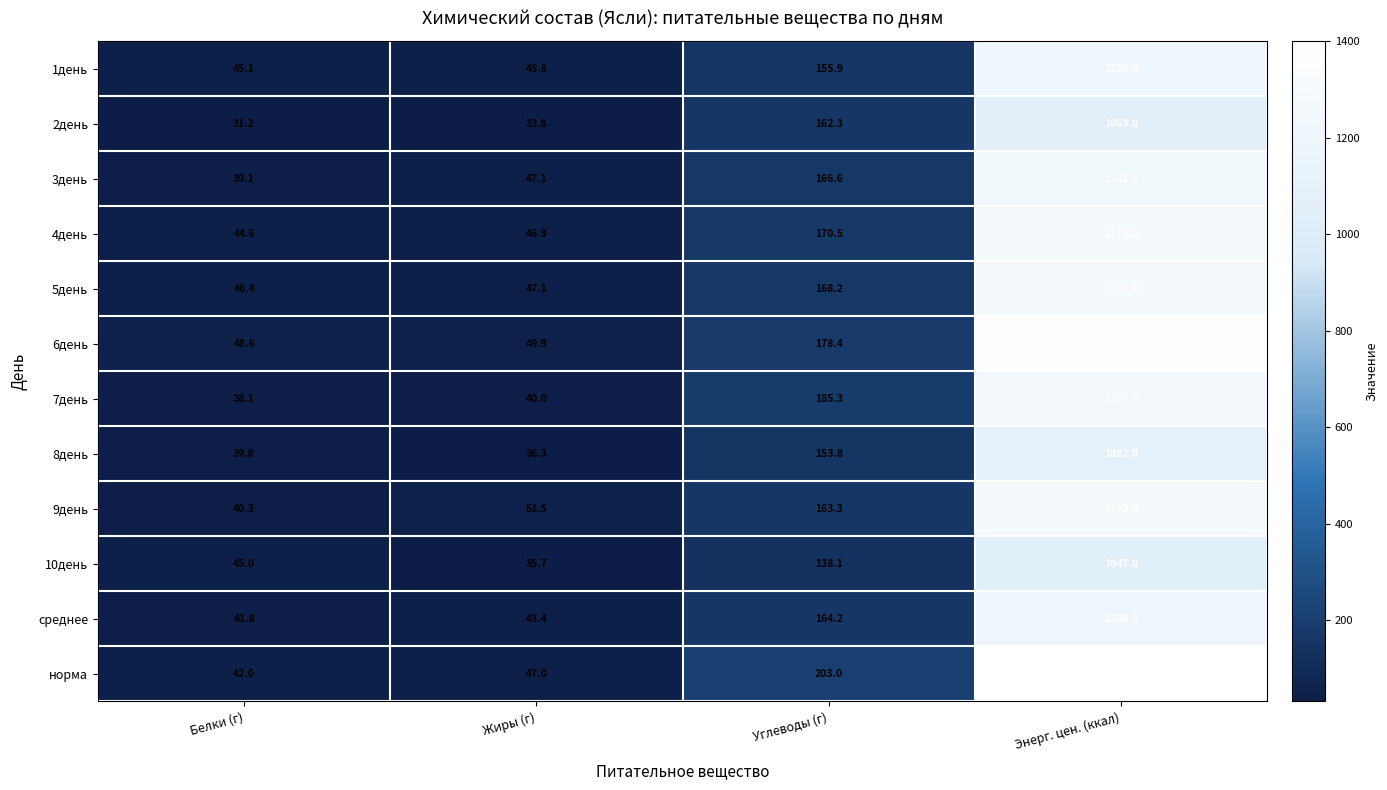

True or false: 7день has a value of 75.9 at Углеводы (г).

False